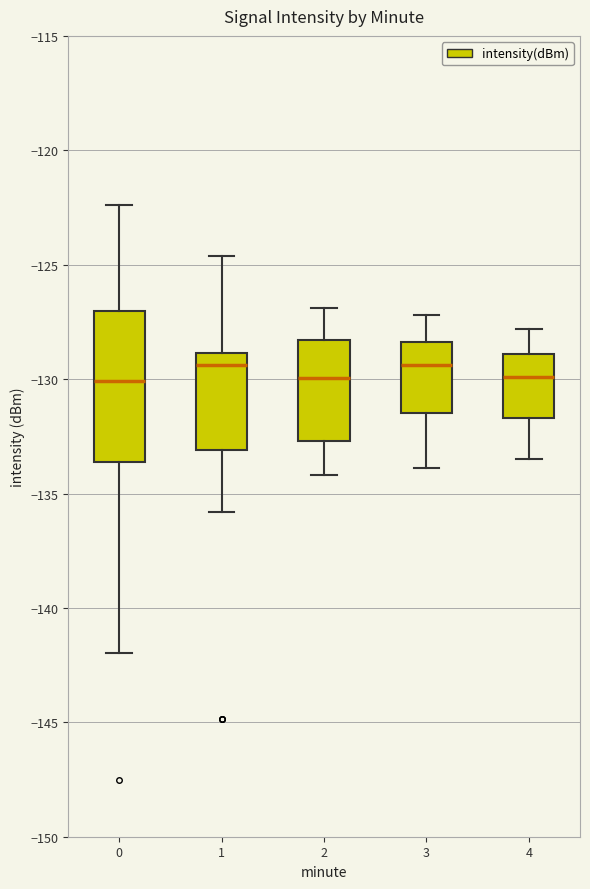

Comparing the boxes themselves (not the whiskers), which one is the tallest?

0